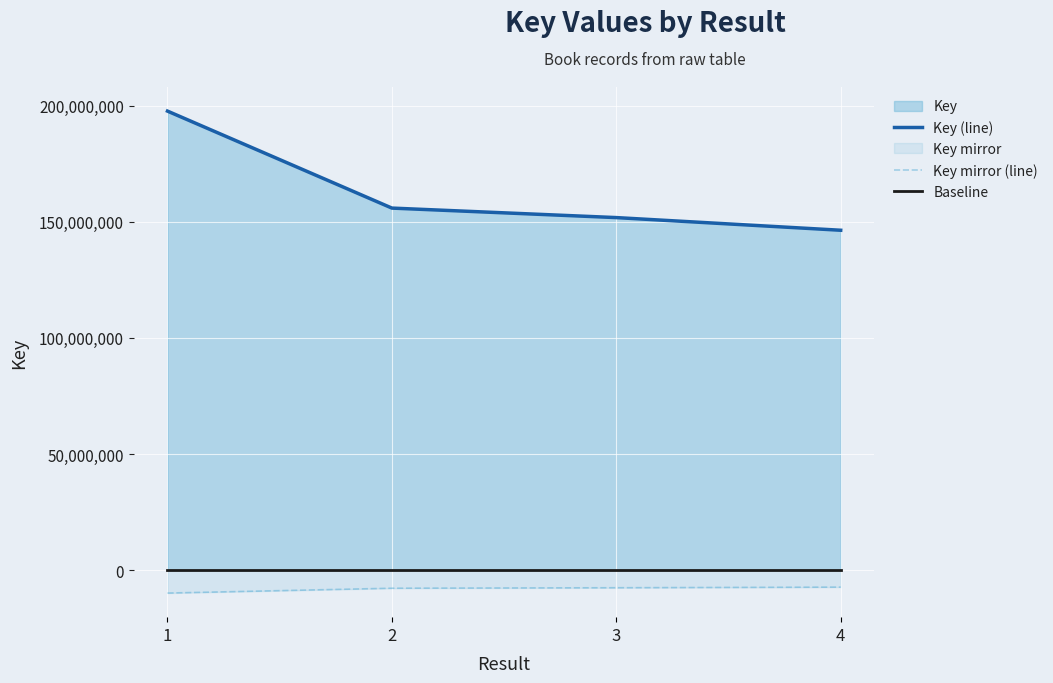

Reading left to right, transcribe all the data shown in this chart.

Key (line): 197639863.0	155878770.0	151786745.0	146337814.0
Key mirror (line): -9881993.2	-7793938.5	-7589337.2	-7316890.7
Baseline: 0.0	0.0	0.0	0.0